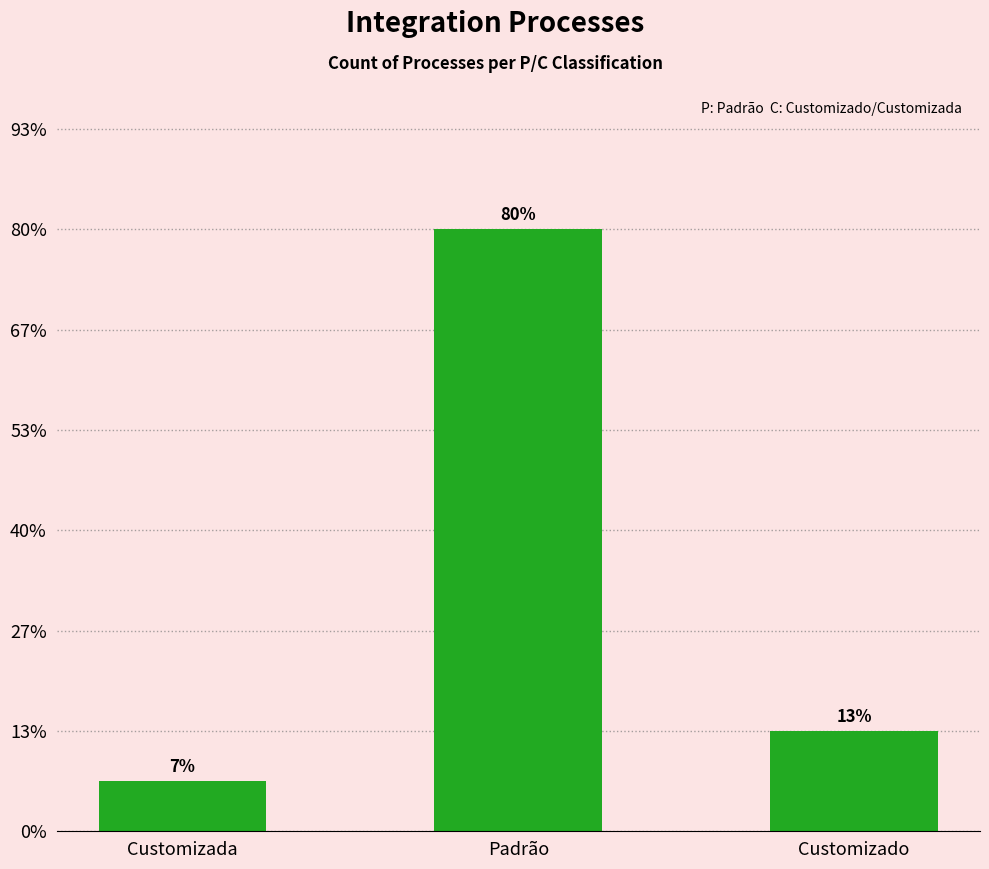

Are the bars horizontal?

No